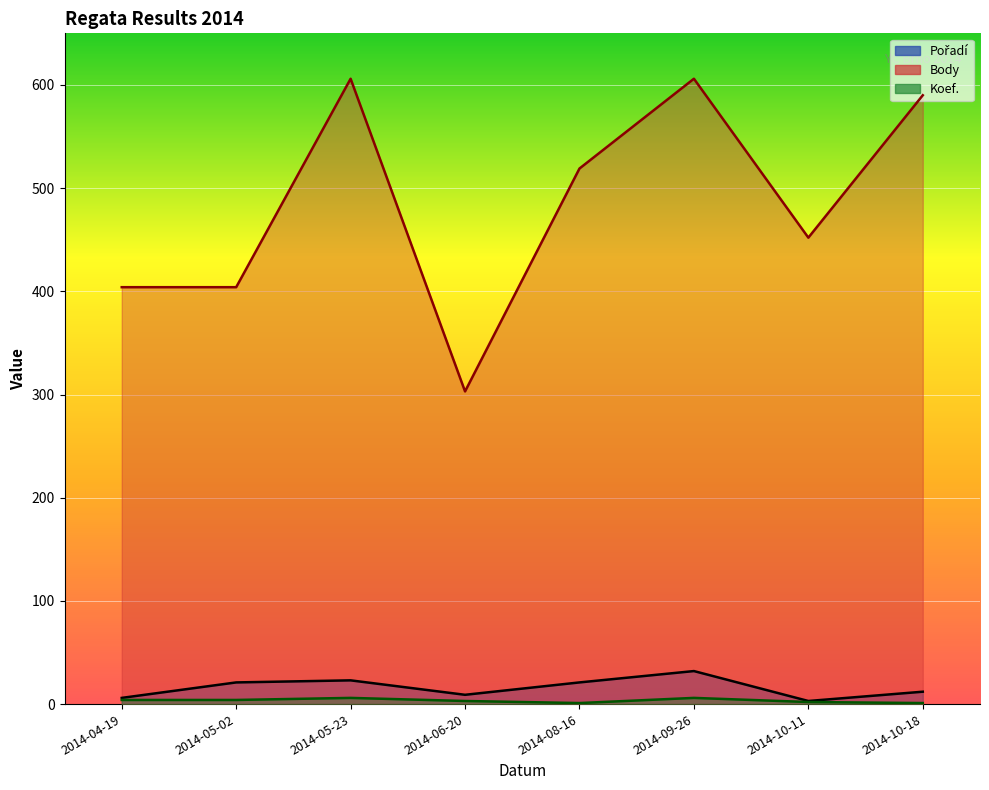

The Pořadí series shows 1 at 2014-10-11. True or false?

False